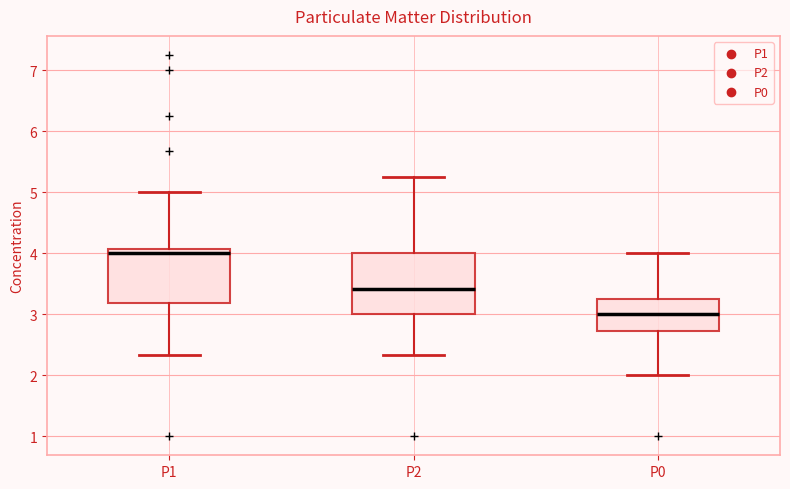

Which box is the tallest, from its lower edge to its upper edge?

P2